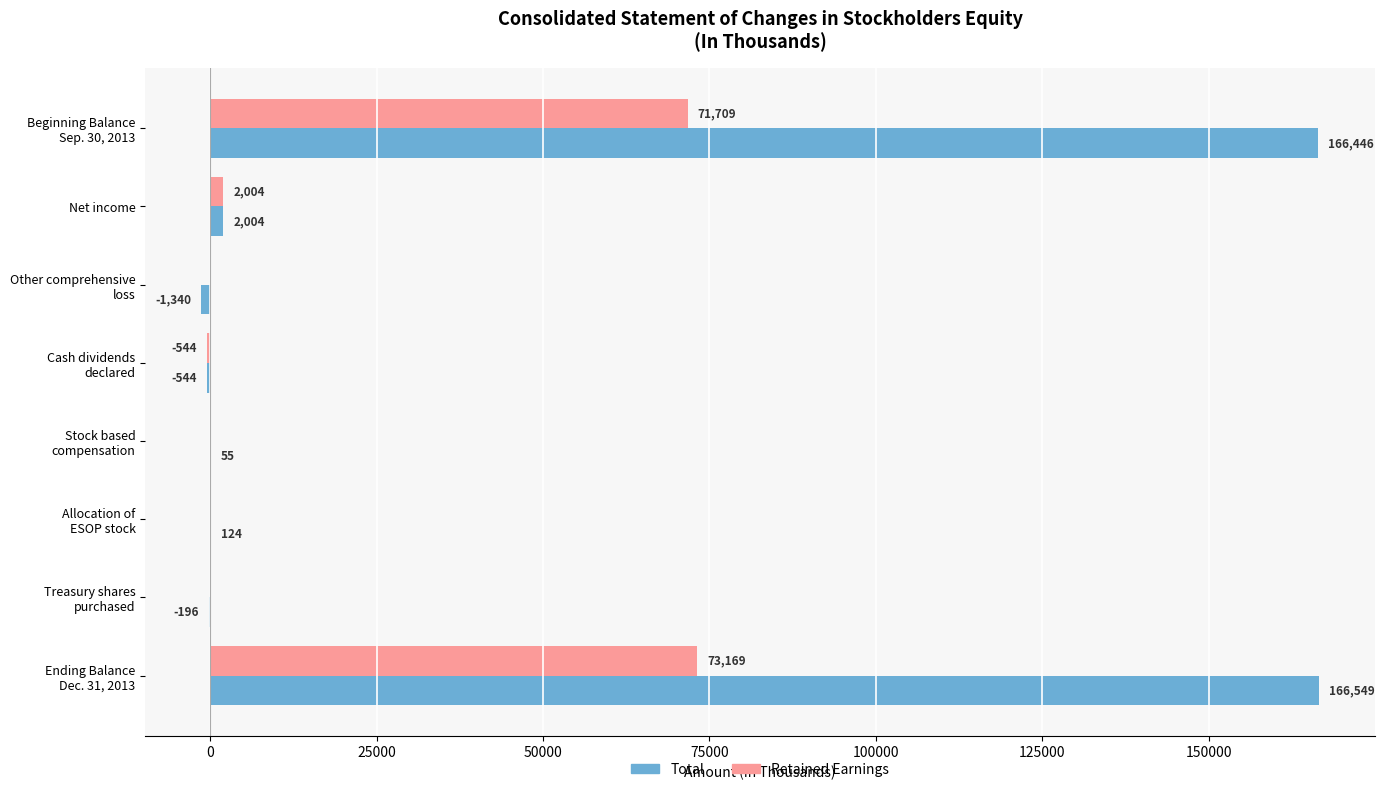

The Total series shows 2004 at Net income. True or false?

True